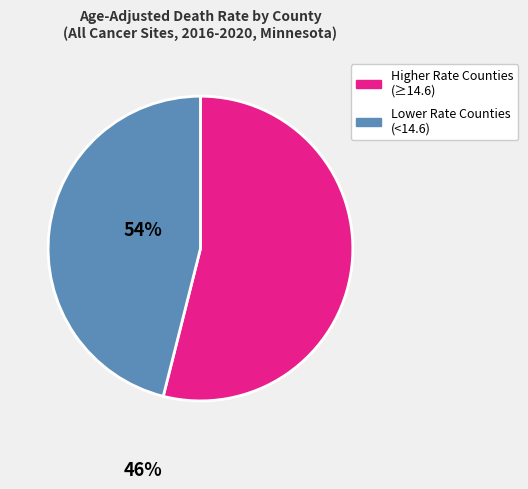

Is there any slice that represents more than half of the pie?

Yes